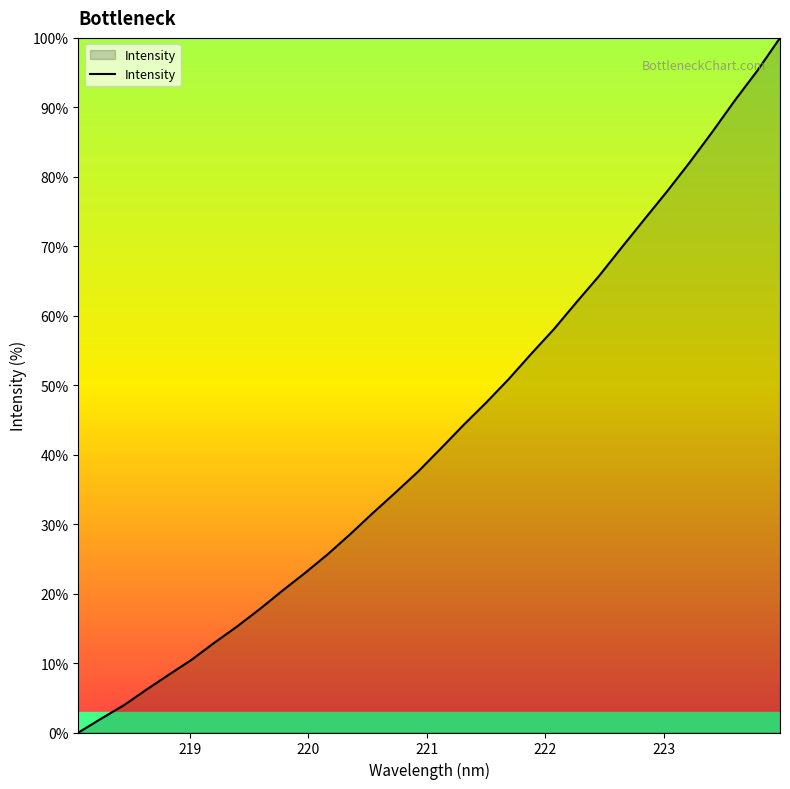

Does the chart have visible grid lines?

No